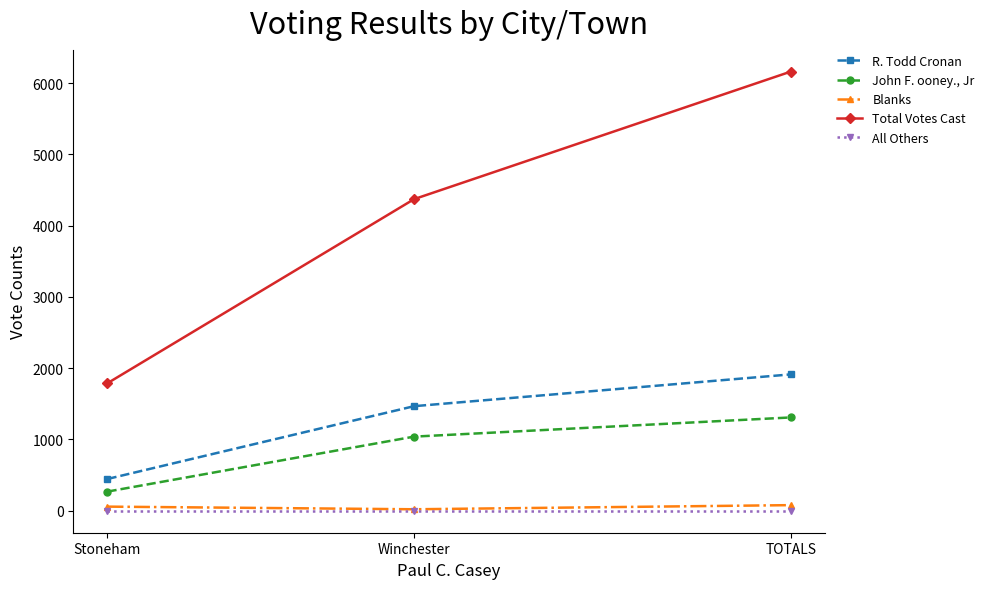

At Stoneham, list the series in order from largest to smallest.

Total Votes Cast, R. Todd Cronan, John F. ooney., Jr, Blanks, All Others